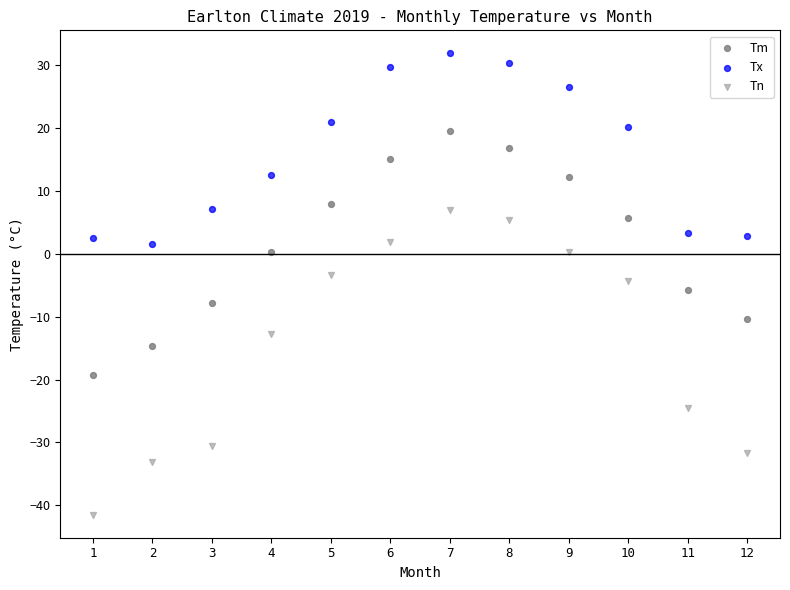

Which series has the widest spread of Y values?

Tn